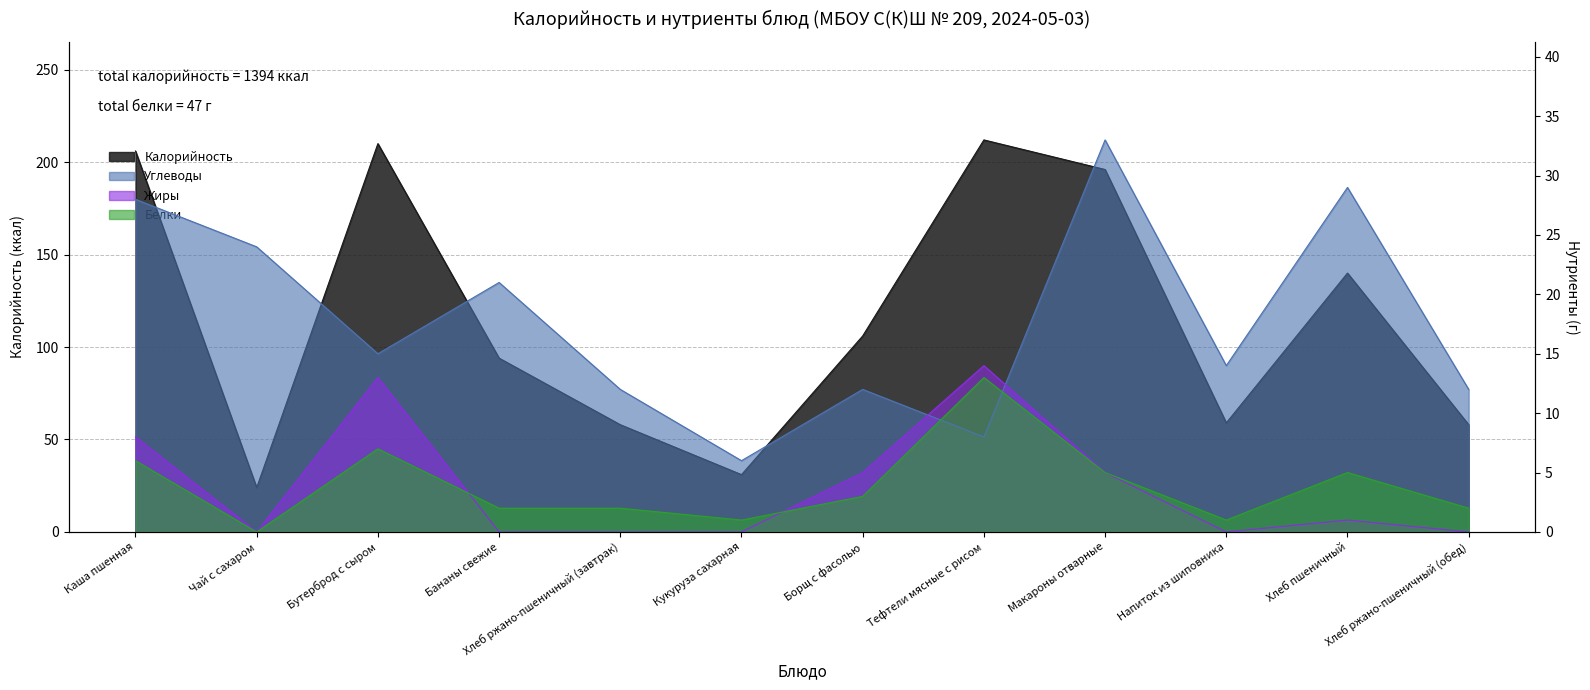

What is the difference between the maximum and minimum values in the Белки series?

13